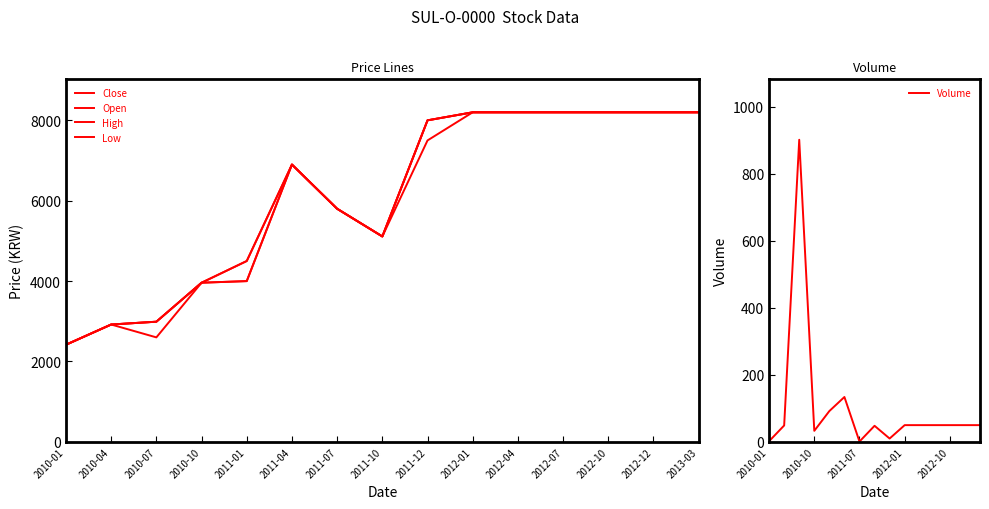

At which category does Volume reach its first local peak?

2010-07